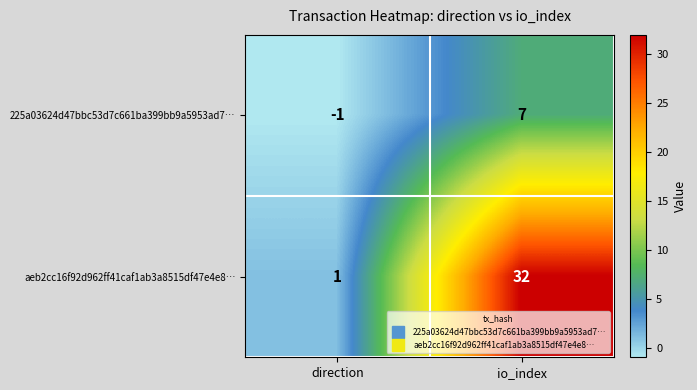

Which series changed the most between direction and io_index?

aeb2cc16f92d962ff41caf1ab3a8515df47e4e8…